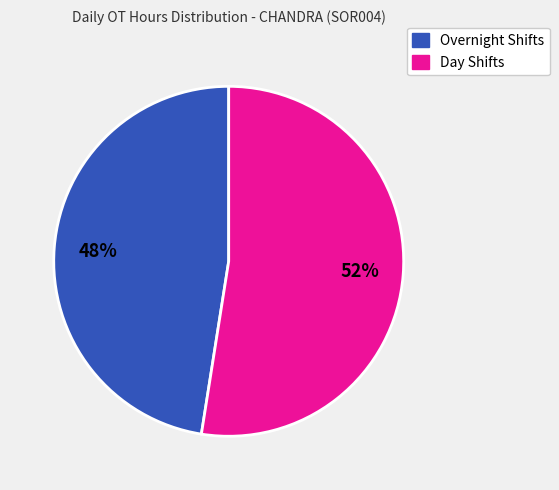

Is there any slice that represents more than half of the pie?

Yes